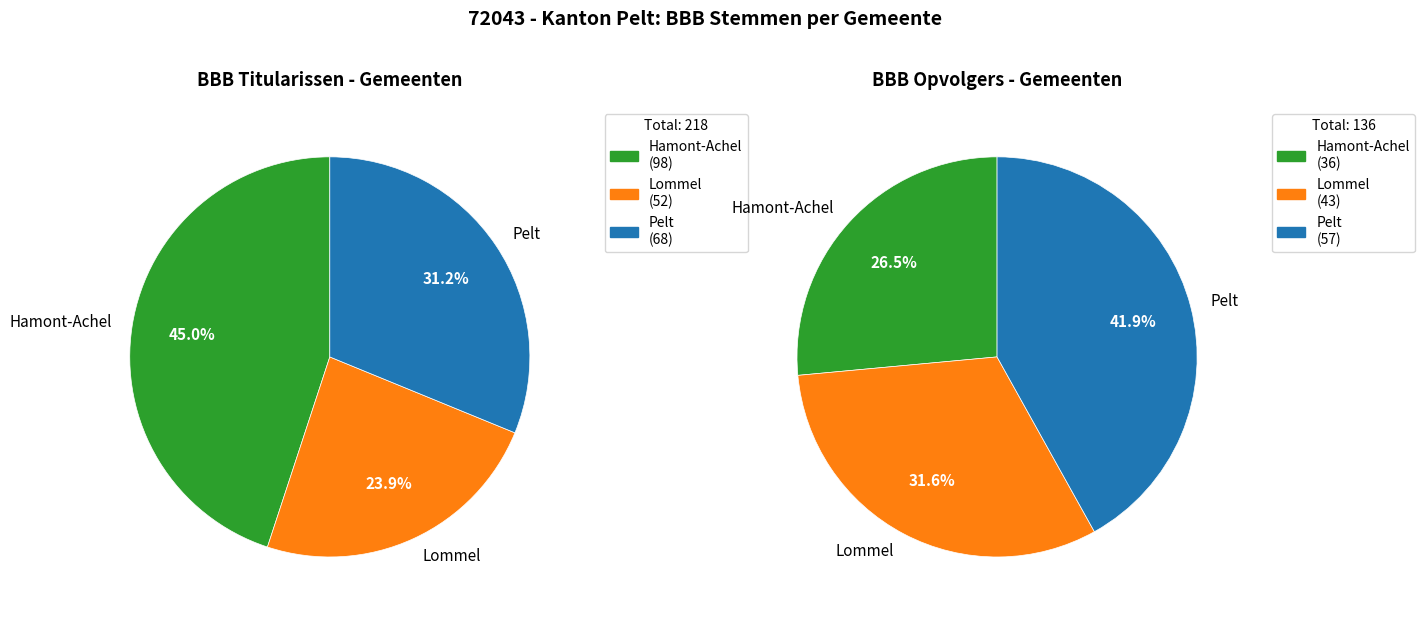

True or false: 14 accounts for 6% of the total.

True